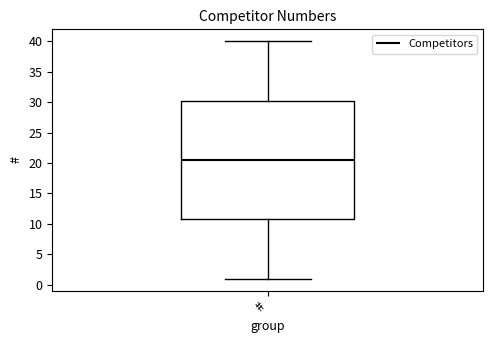

Where does the lower whisker of the box for # end on the y-axis? The values are not printed on the chart, so give them approximately, as read against the axis.

1.0